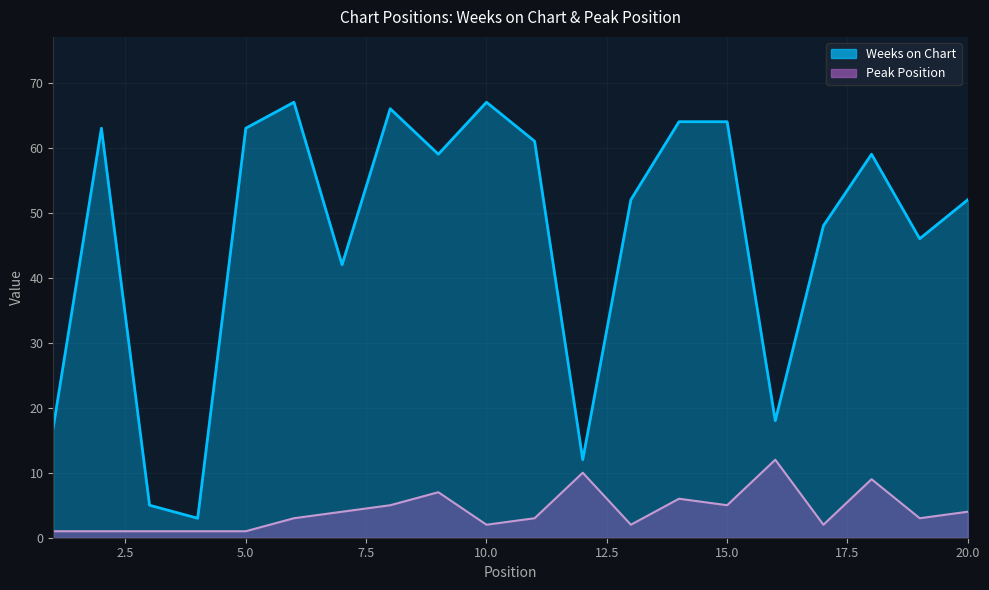

What is the difference between the second highest and minimum values in the Weeks on Chart series?

64